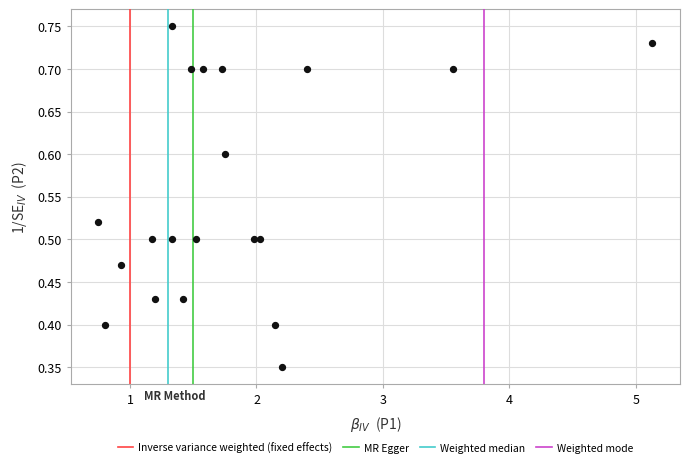

How many data points are displayed?

20